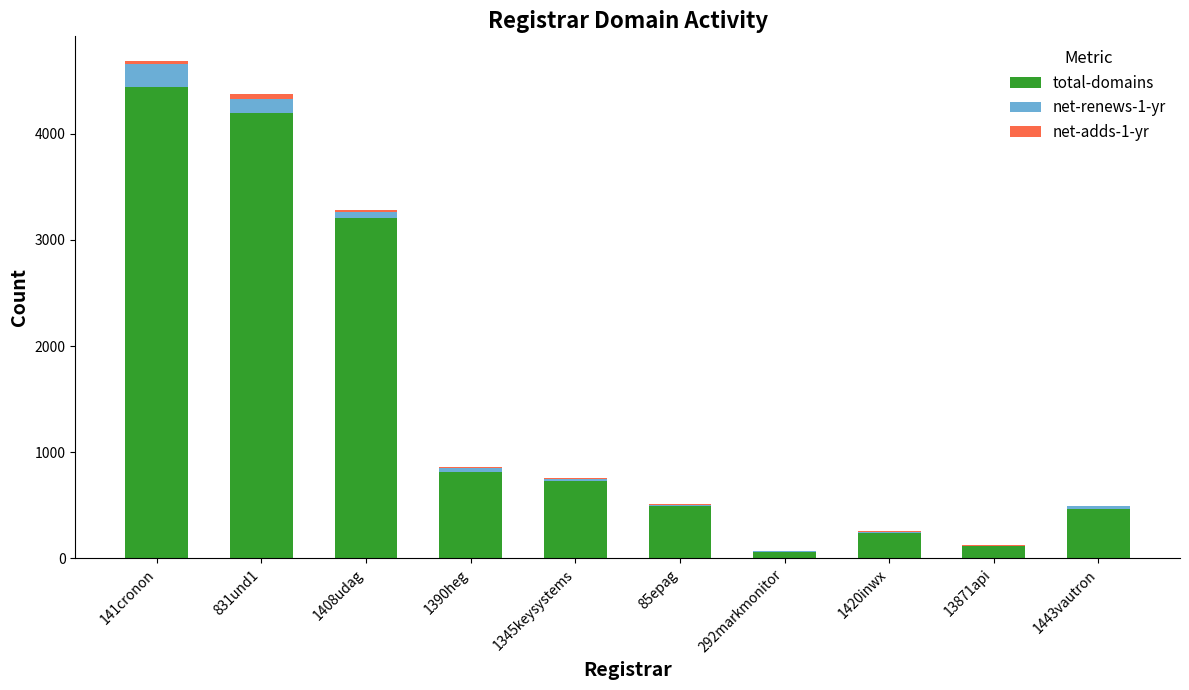

At which category is the sum across all series the highest?

141cronon